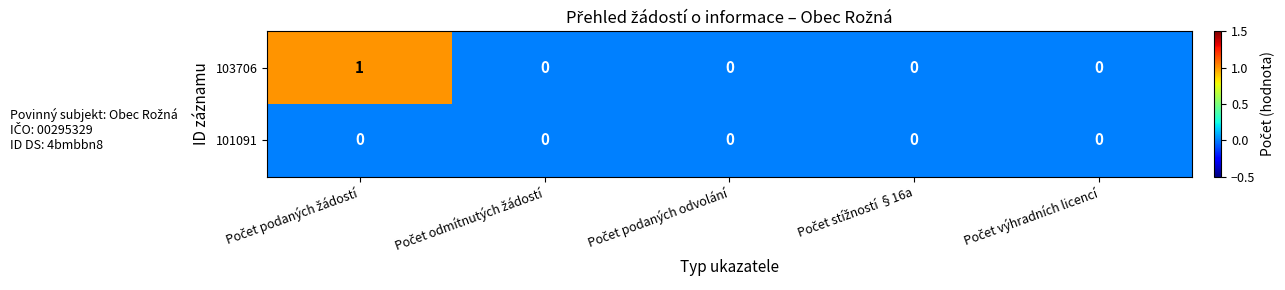

Rank the series by their maximum value, from highest to lowest.

103706, 101091